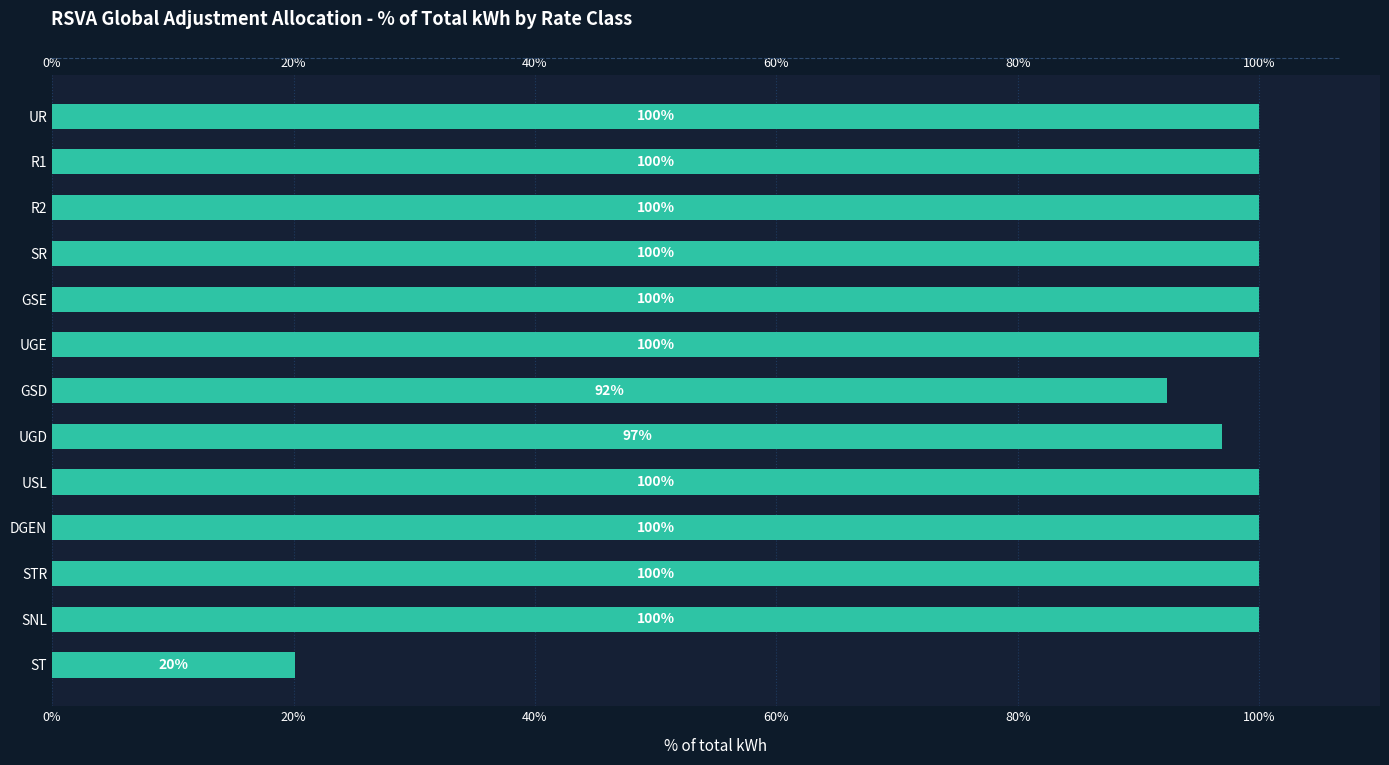

What is the maximum value shown in the chart?

1.0